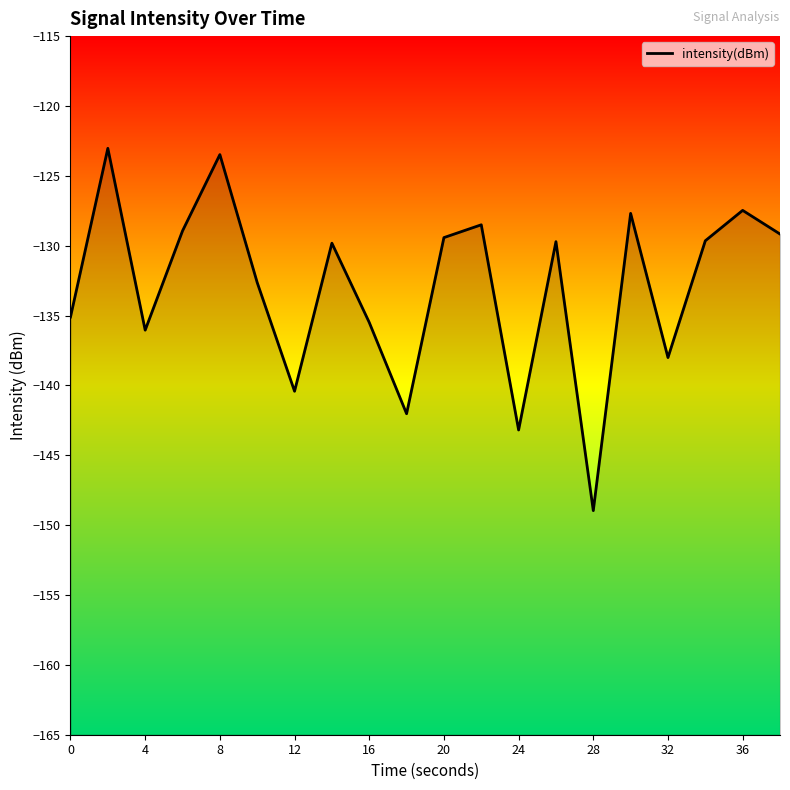

How many data points are less than -129?

14